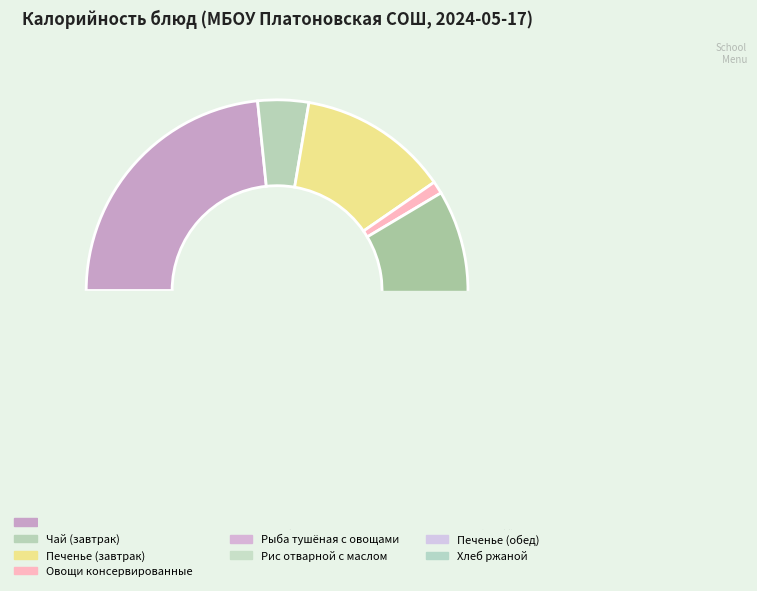

The Печенье (завтрак) slice represents 13% of the pie. True or false?

True